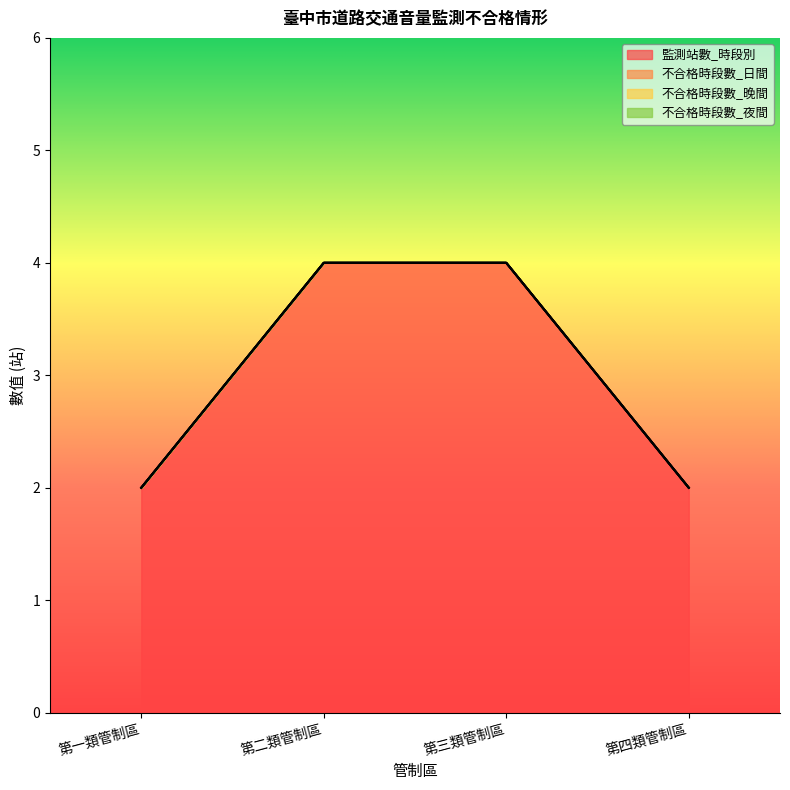

Which series has the widest spread of values?

監測站數_時段別